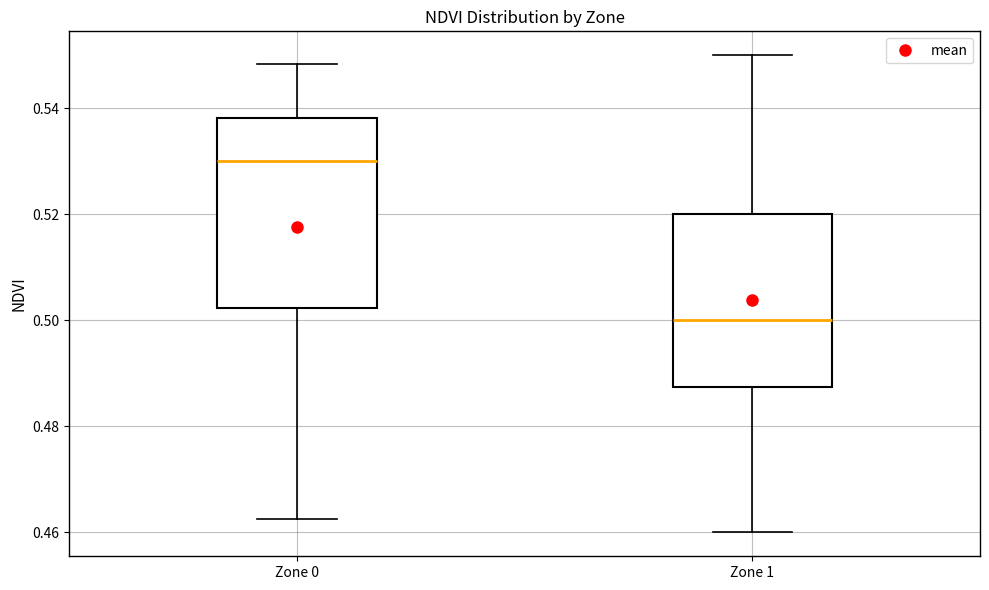

Which box's median line is the lowest?

Zone 1